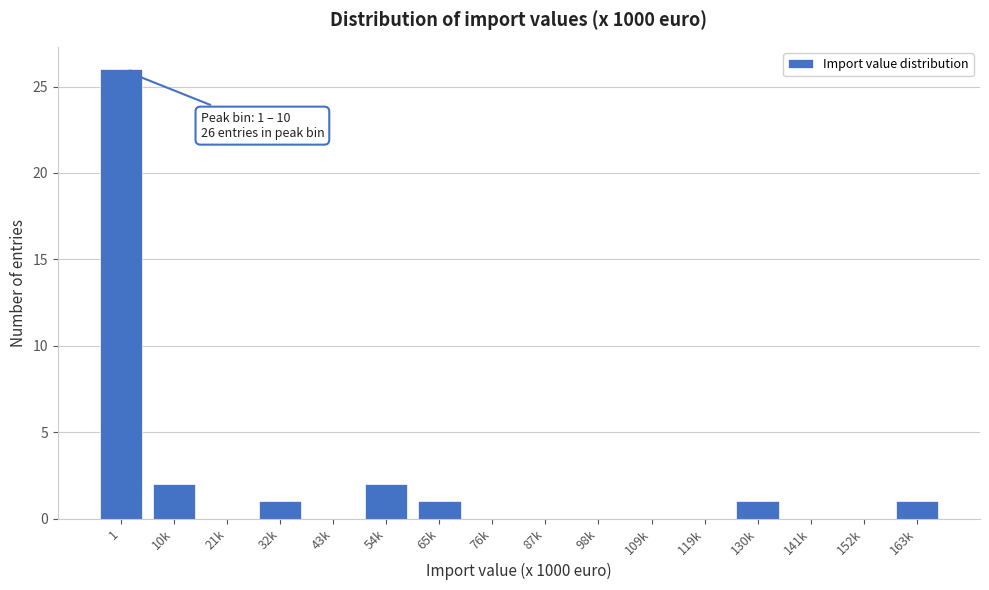

Reading left to right, what are all the values shown in this chart?

1=26	10k=2	21k=0	32k=1	43k=0	54k=2	65k=1	76k=0	87k=0	98k=0	109k=0	119k=0	130k=1	141k=0	152k=0	163k=1